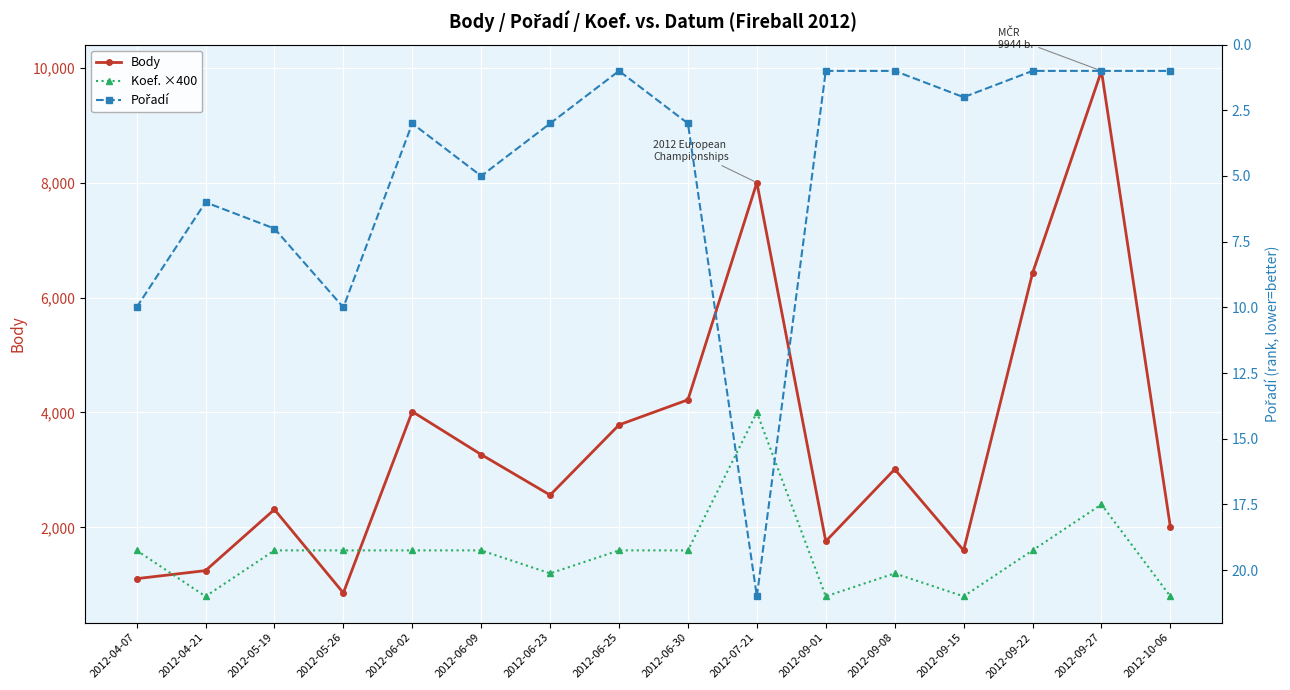

What is the sum of all Pořadí values?

76